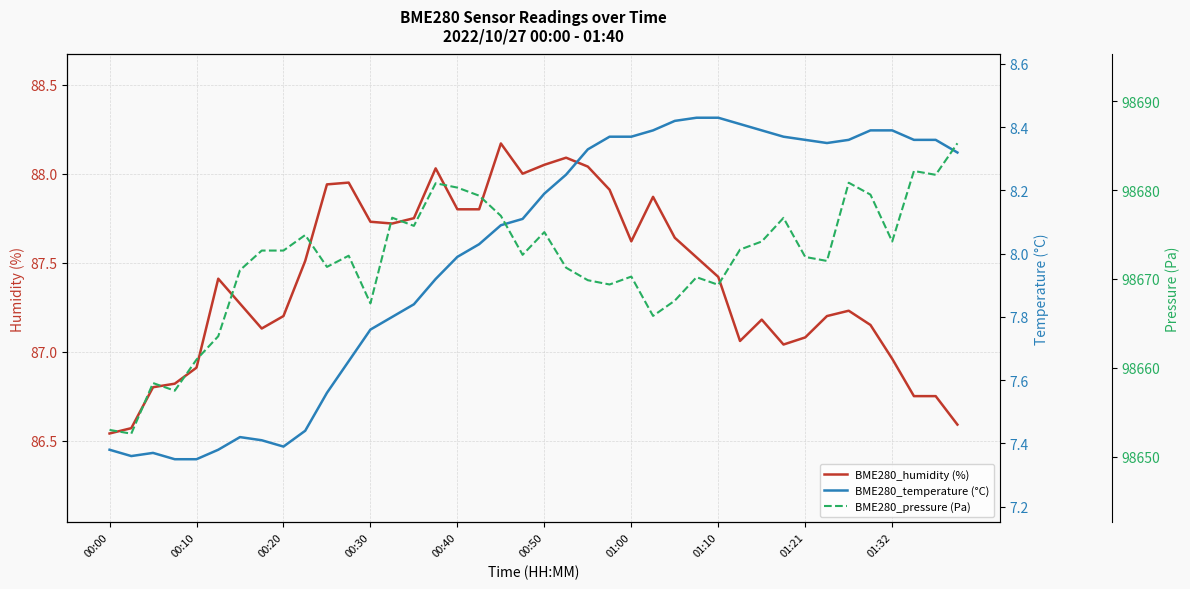

The value of BME280_pressure (Pa) at 00:00 is 38257.2. True or false?

False